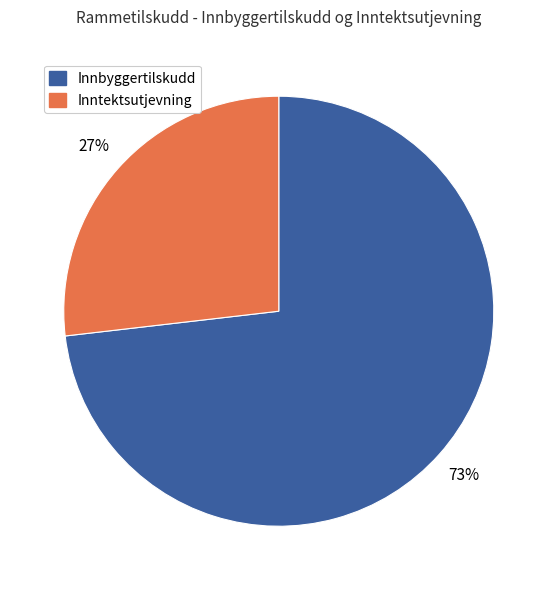

Is there any slice that represents more than half of the pie?

Yes